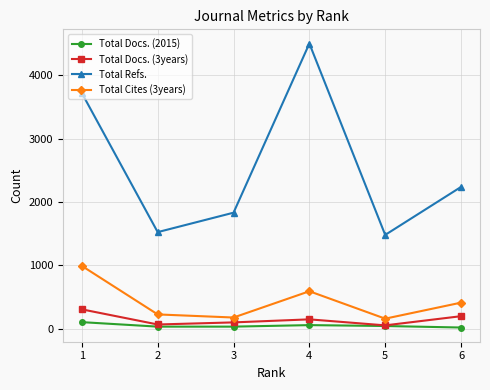

At 3, list the series in order from largest to smallest.

Total Refs., Total Cites (3years), Total Docs. (3years), Total Docs. (2015)